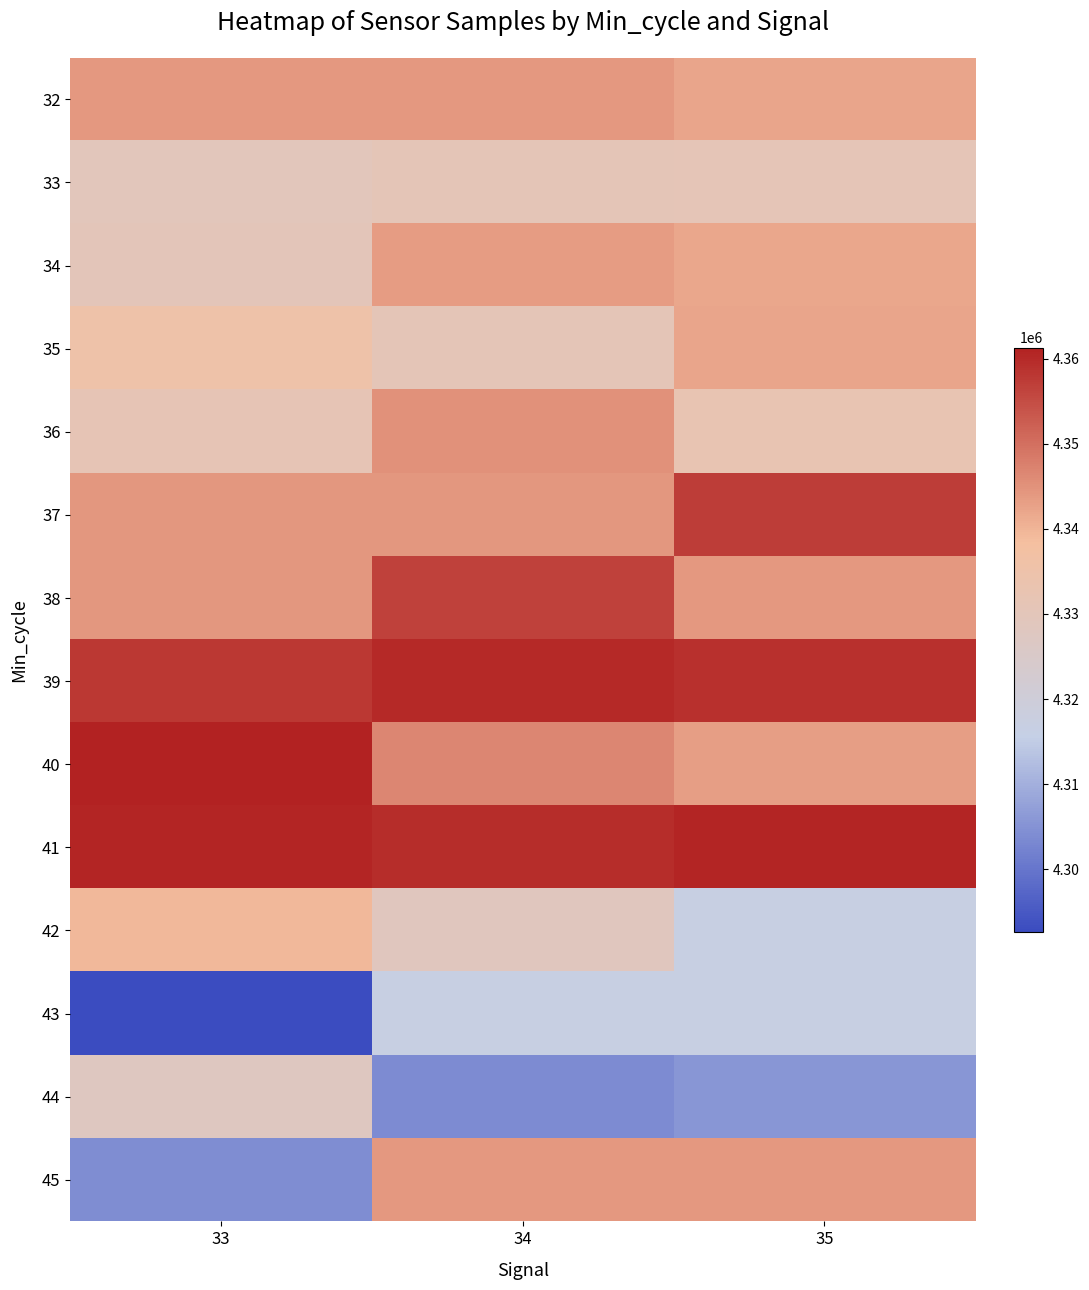

Reading right to left, list all the values displayed in this chart.

32: 35=4342202	34=4344008	33=4343957
33: 35=4330945	34=4330621	33=4329619
34: 35=4341918	34=4343406	33=4330151
35: 35=4342059	34=4330725	33=4335189
36: 35=4332478	34=4345152	33=4331398
37: 35=4357078	34=4344234	33=4344326
38: 35=4344071	34=4356696	33=4344232
39: 35=4359085	34=4360142	33=4357958
40: 35=4343128	34=4346563	33=4361297
41: 35=4360672	34=4359601	33=4360565
42: 35=4316663	34=4328334	33=4339337
43: 35=4316777	34=4316749	33=4292673
44: 35=4305792	34=4303848	33=4327976
45: 35=4344008	34=4343957	33=4304033